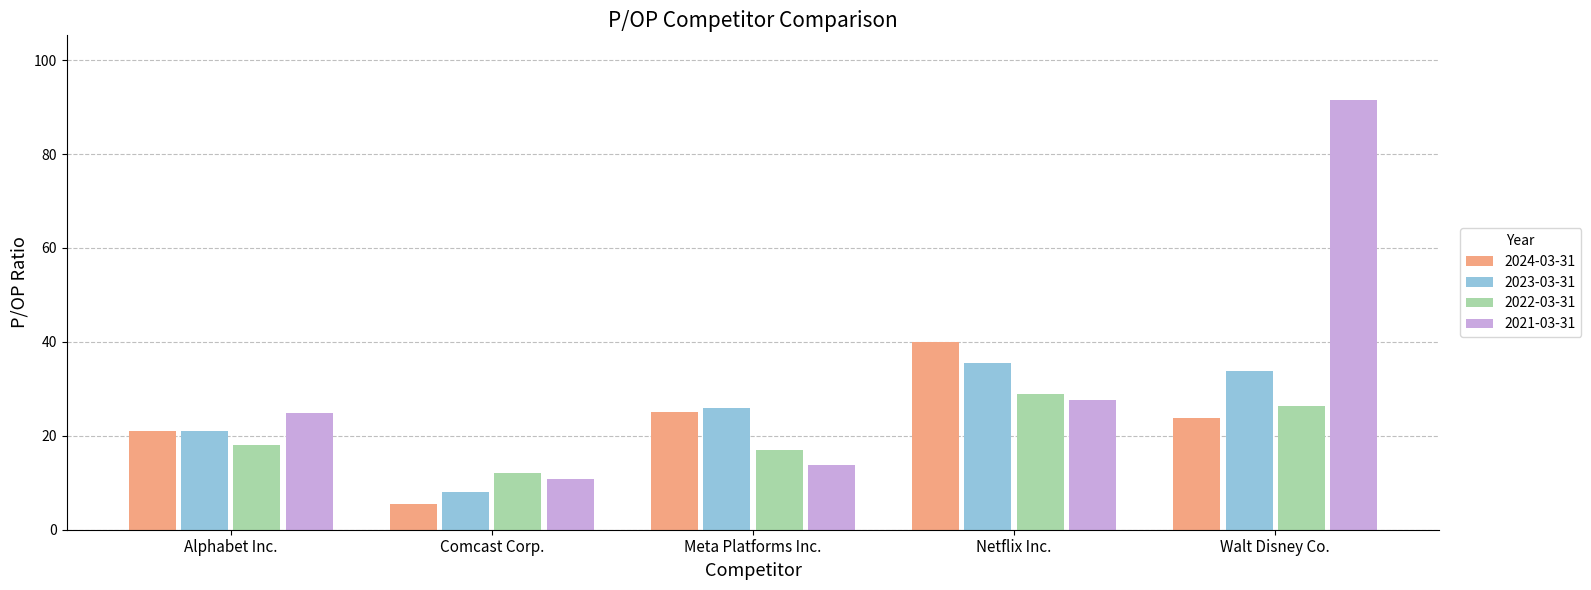

What is the greatest value displayed?

91.5